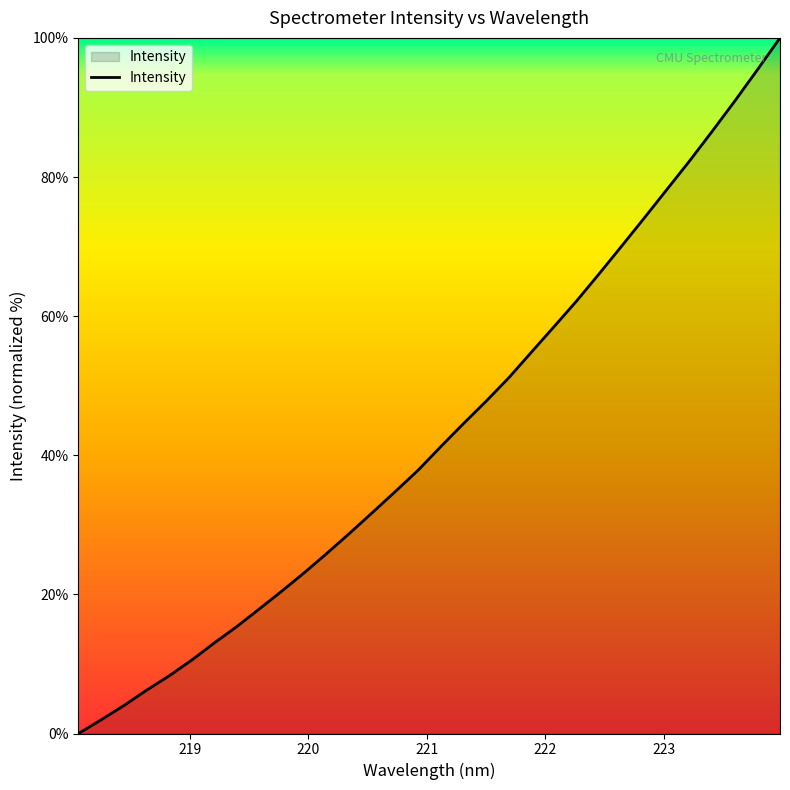

Reading left to right, list all the values displayed in this chart.

0.0	2.0	4.0	6.2	8.3	10.6	13.0	15.4	17.9	20.5	23.2	26.0	28.9	31.8	34.8	37.9	41.2	44.5	47.8	51.1	54.8	58.5	62.2	66.1	70.1	74.1	78.2	82.3	86.6	90.9	95.4	100.0